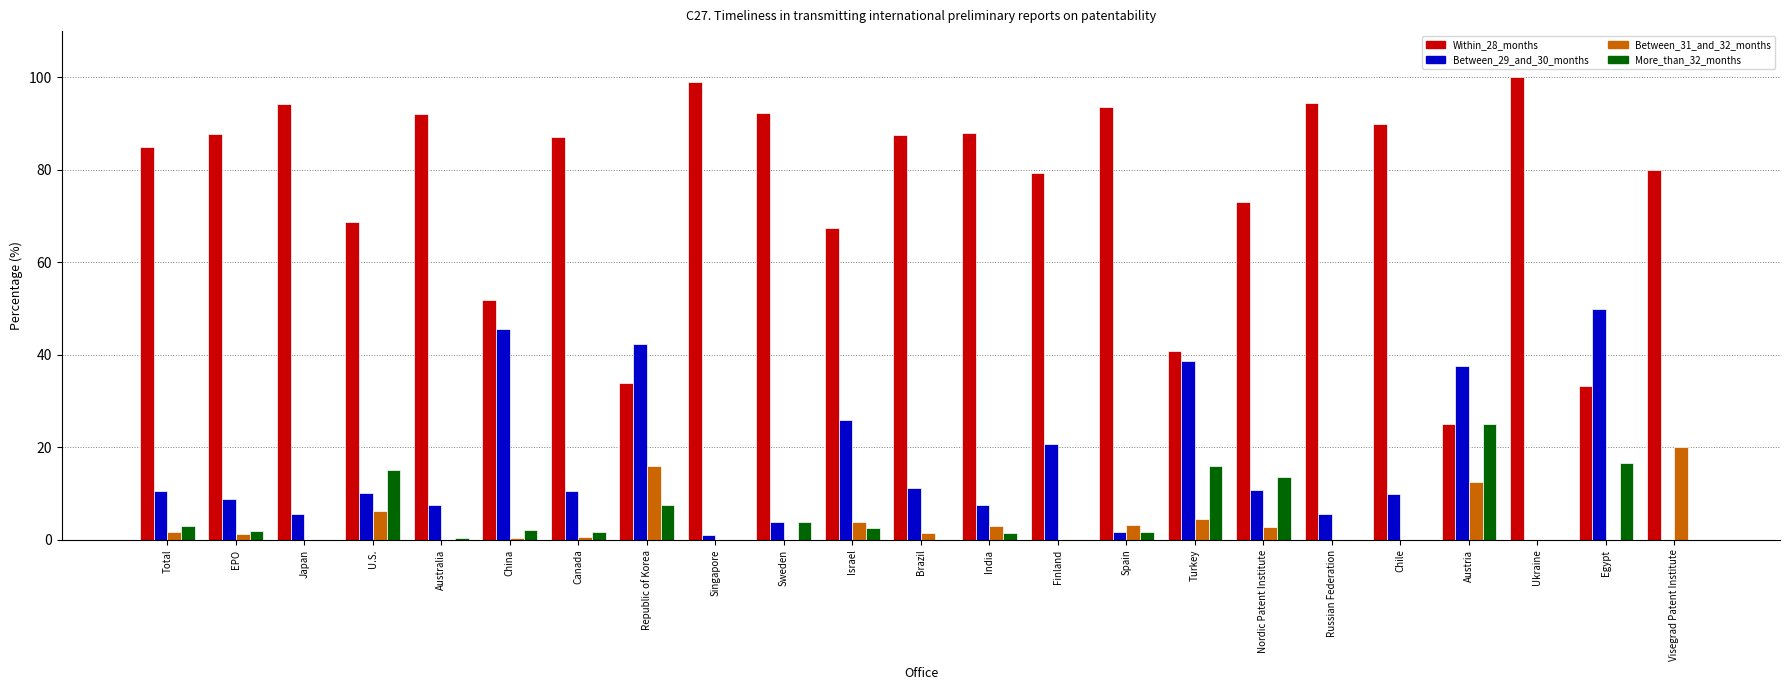

Are the bars grouped side by side (vs. stacked)?

Yes